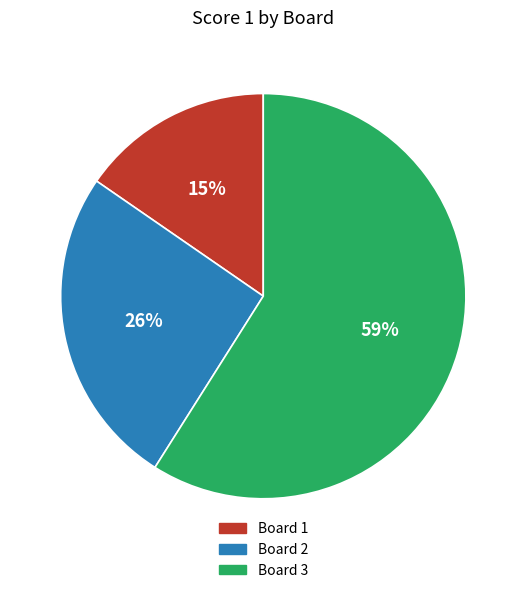

Which category has the biggest portion of the pie?

Board 3